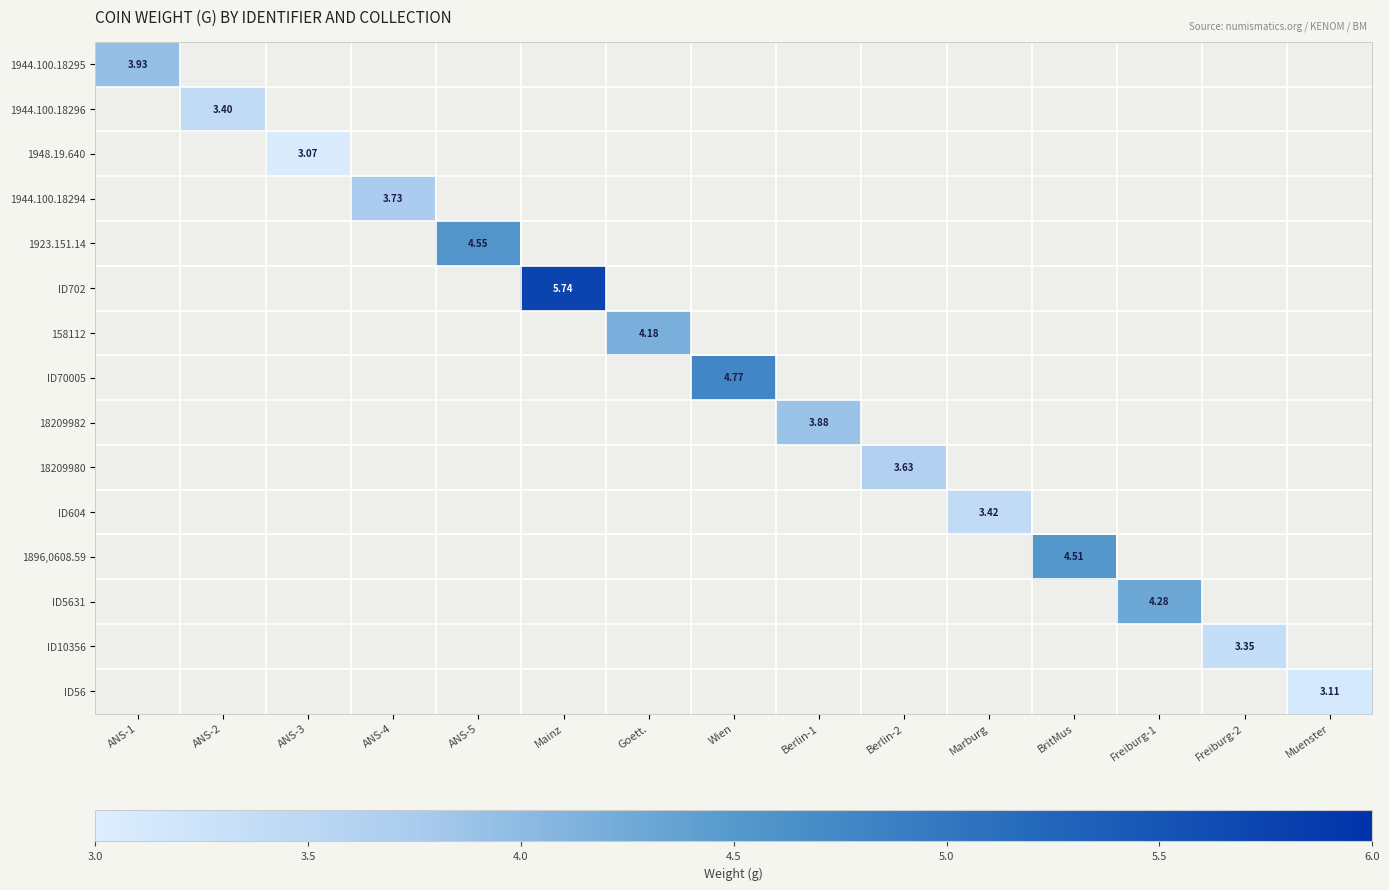

At Freiburg-1, list the series in order from largest to smallest.

1944.100.18295, 1944.100.18296, 1948.19.640, 1944.100.18294, 1923.151.14, ID702, 158112, ID70005, 18209982, 18209980, ID604, 1896,0608.59, ID5631, ID10356, ID56